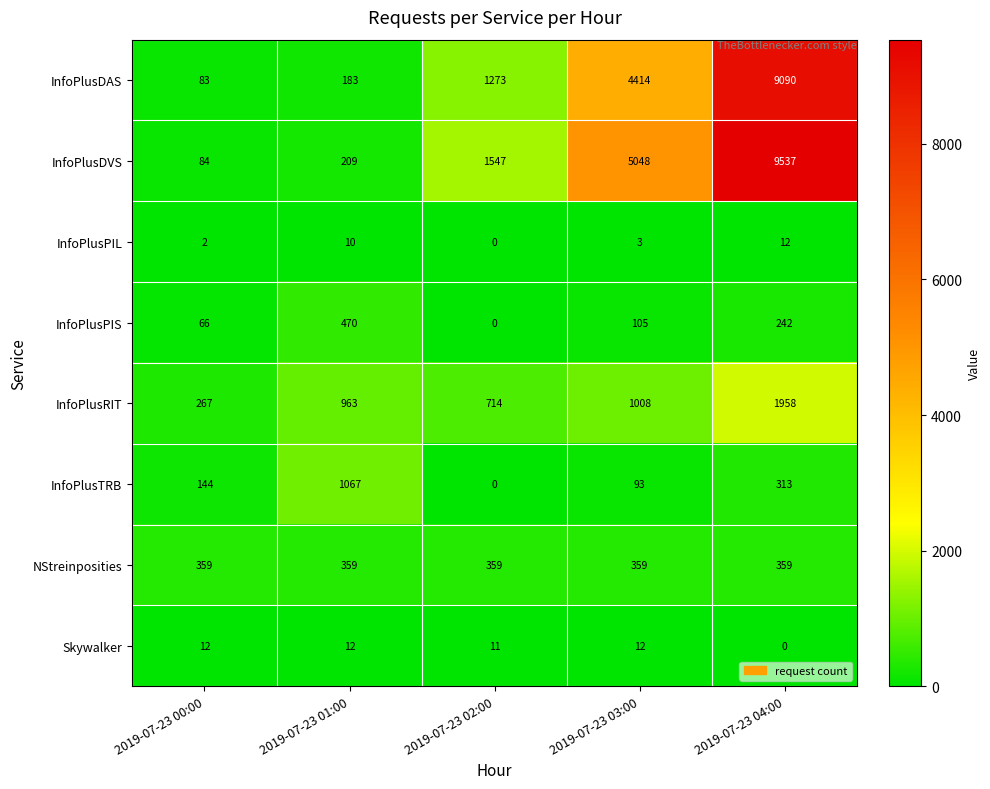

At which label is InfoPlusPIS closest to 235?

2019-07-23 04:00